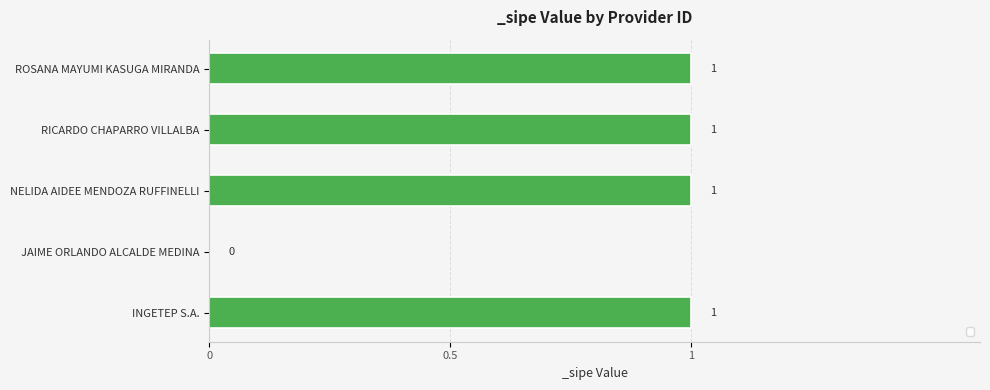

Reading bottom to top, list all the values displayed in this chart.

INGETEP S.A.=1	JAIME ORLANDO ALCALDE MEDINA=0	NELIDA AIDEE MENDOZA RUFFINELLI=1	RICARDO CHAPARRO VILLALBA=1	ROSANA MAYUMI KASUGA MIRANDA=1